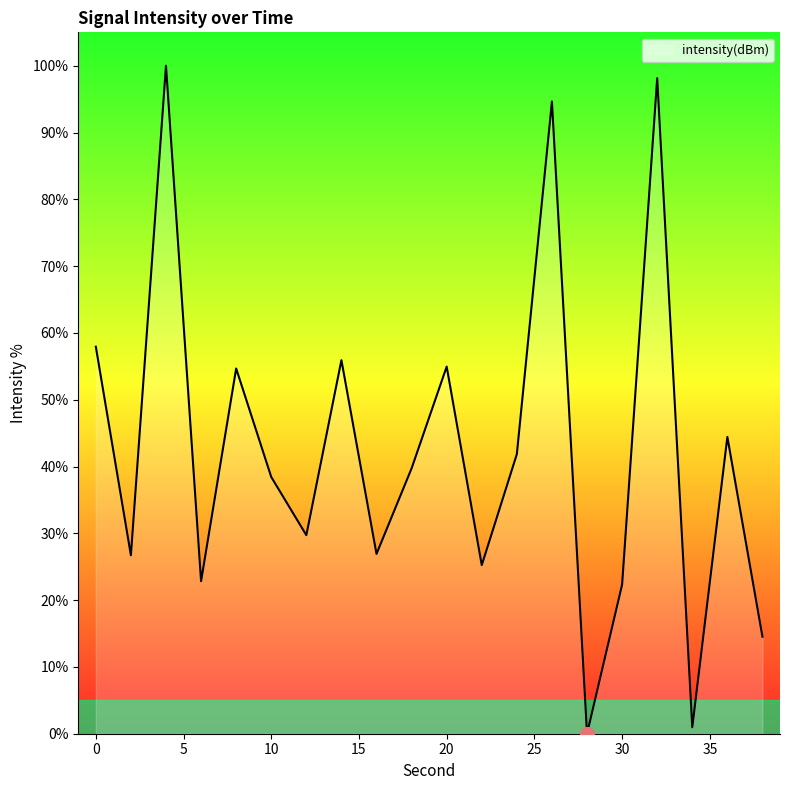

What is the difference between the maximum and minimum values?

100.0